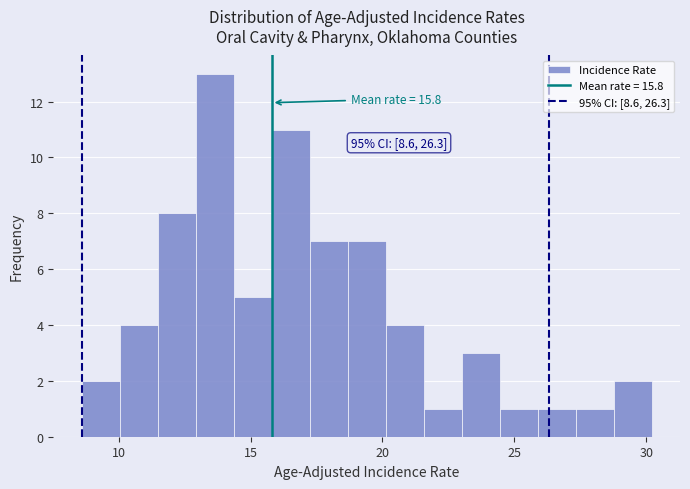

Around what value on the x-axis is the tallest bar? Give the approximate position of its centre, as read against the axis.

13.5